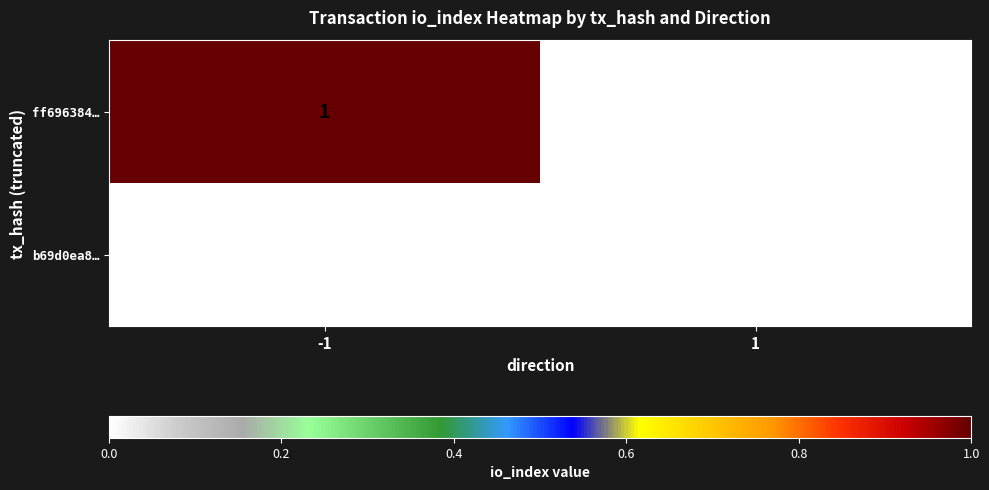

Which series has the largest total across all categories?

ff696384…